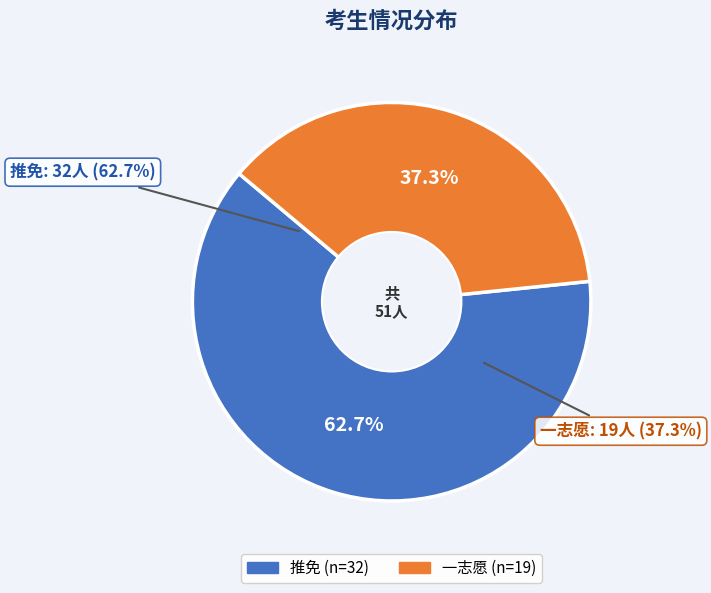

Rank the categories by value from highest to lowest.

推免, 一志愿